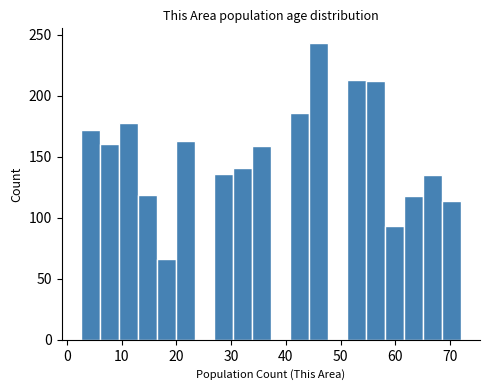

Around what value on the x-axis is the tallest bar? Give the approximate position of its centre, as read against the axis.

46